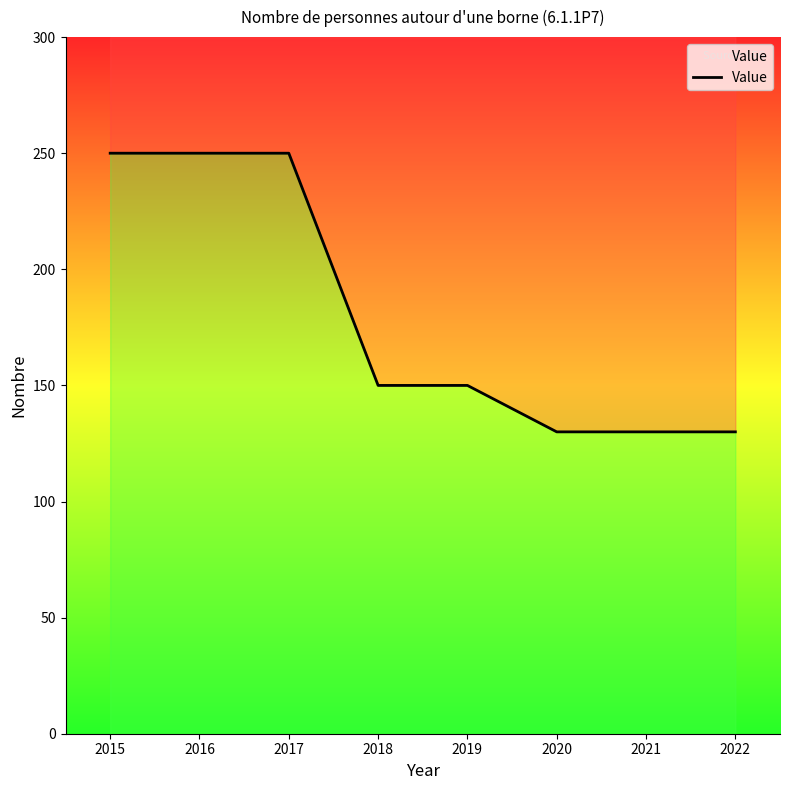

True or false: the data has more than 1 interior local peaks.

False